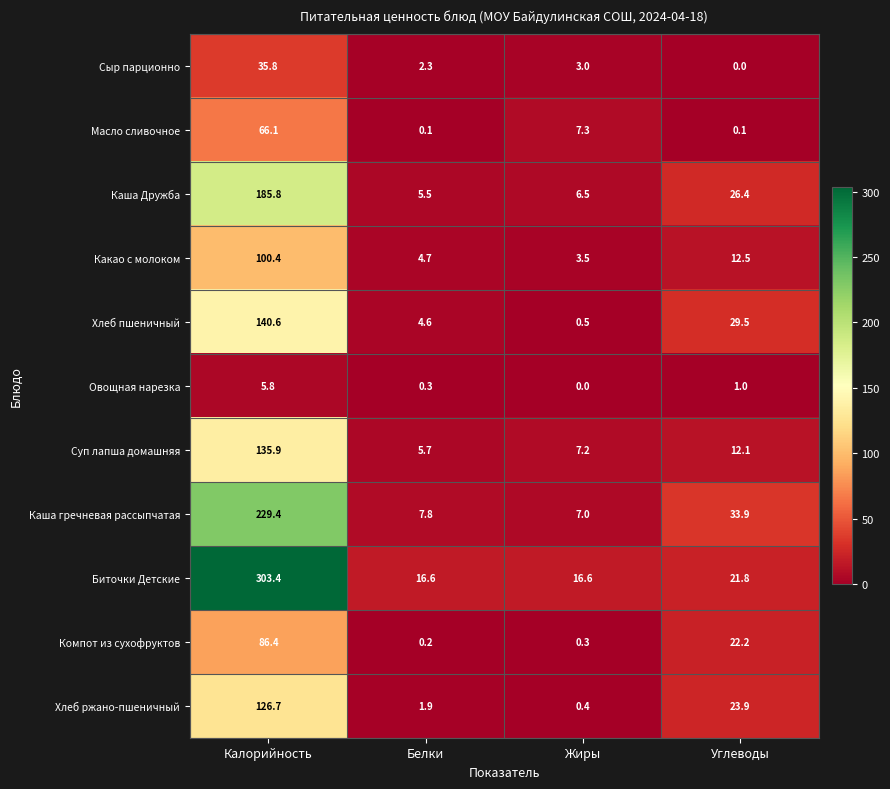

Between Калорийность and Белки, which series saw the biggest shift?

Биточки Детские